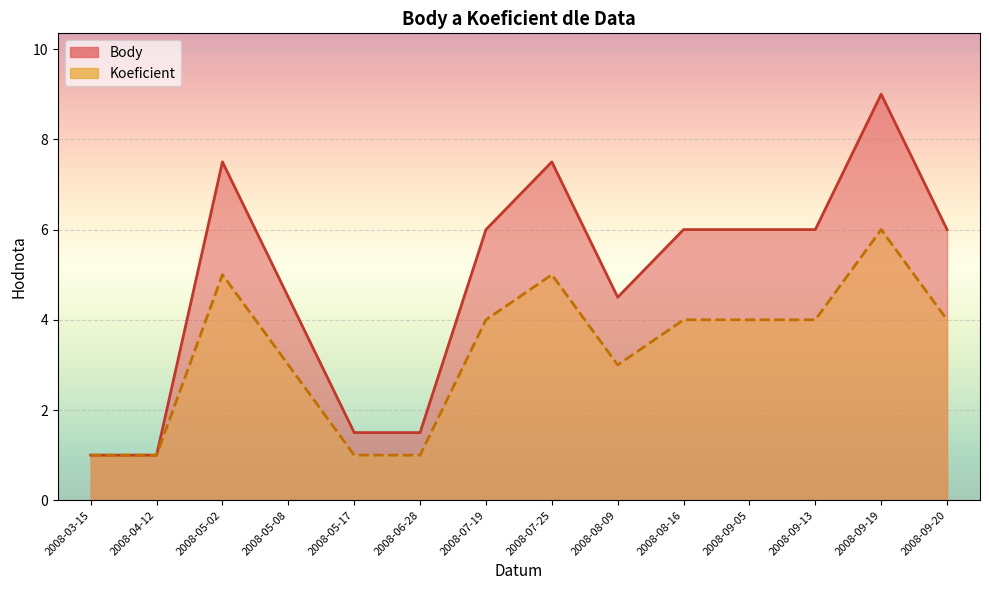

Rank the series by their average value, from highest to lowest.

Body, Koeficient